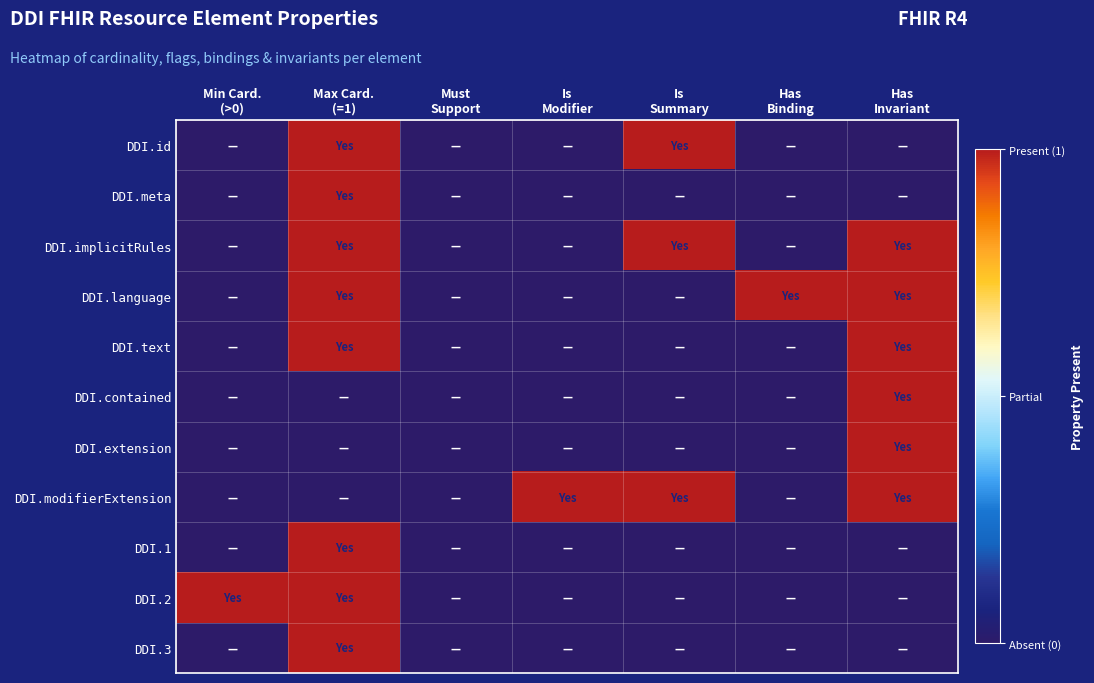

What is the total value across all series at Has
Binding?

1